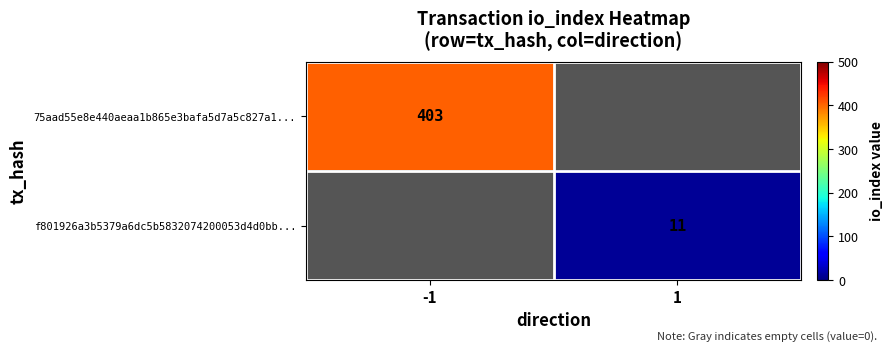

True or false: f801926a3b5379a6dc5b5832074200053d4d0bb... has a value of 16 at 1.

False